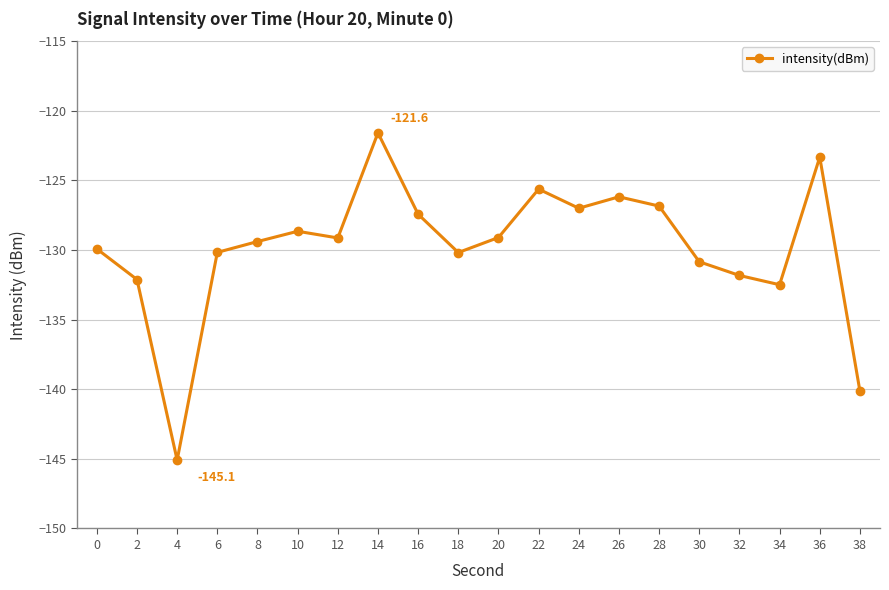

Count the number of categories in the chart.

20